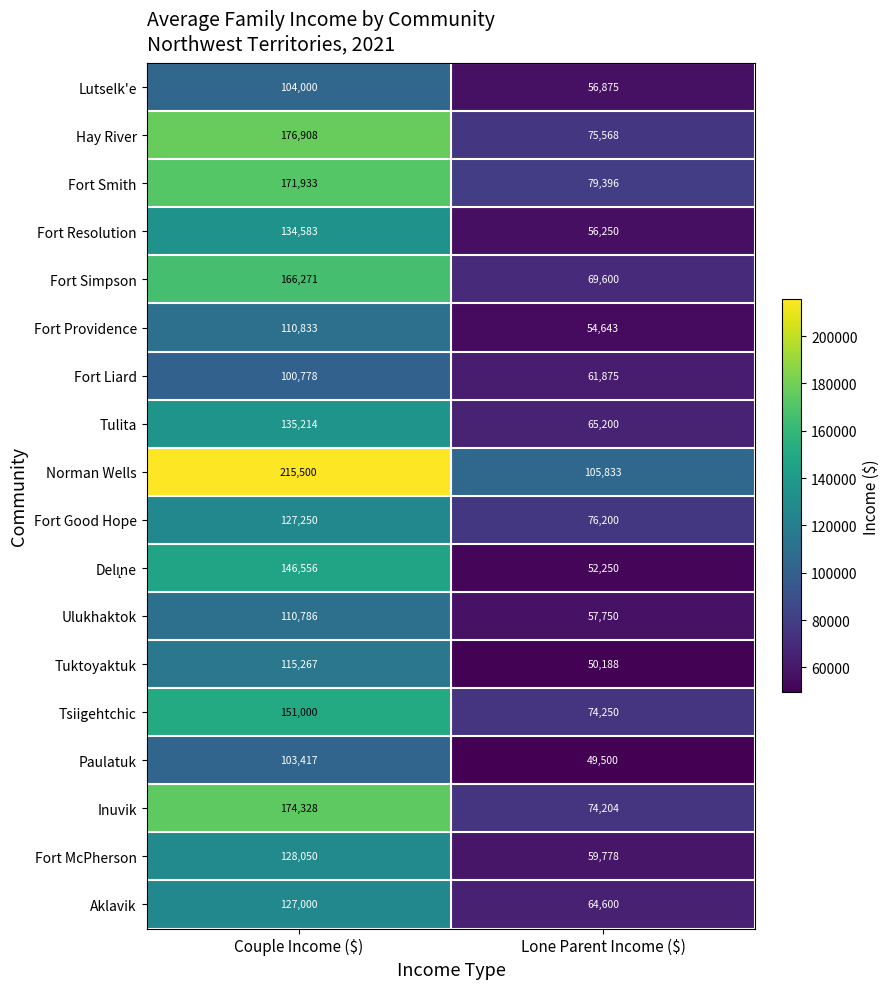

What is the maximum value shown in the chart?

215500